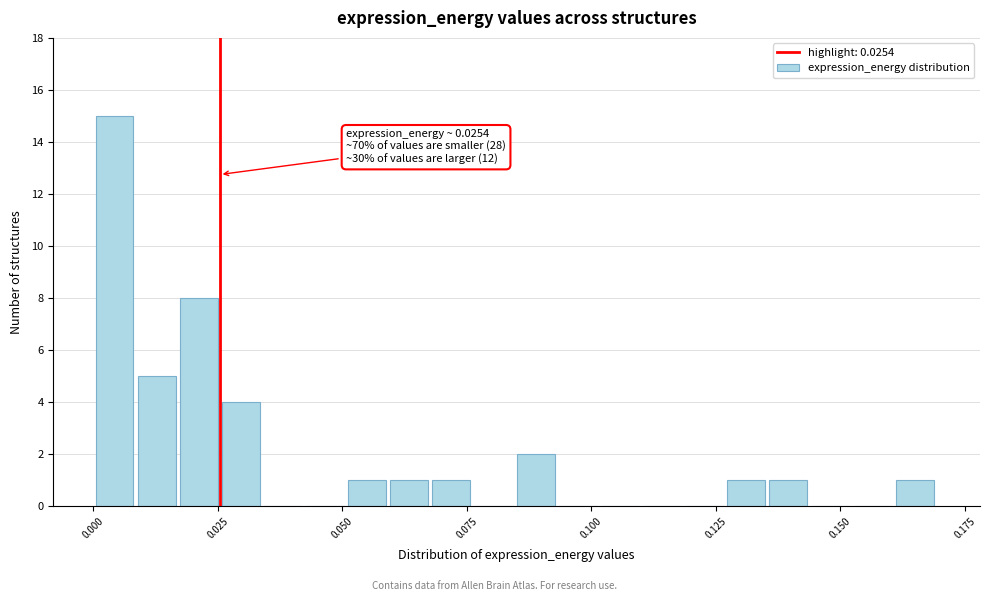

Read against the x-axis, roughly where is the centre of the tallest bar?

0.005